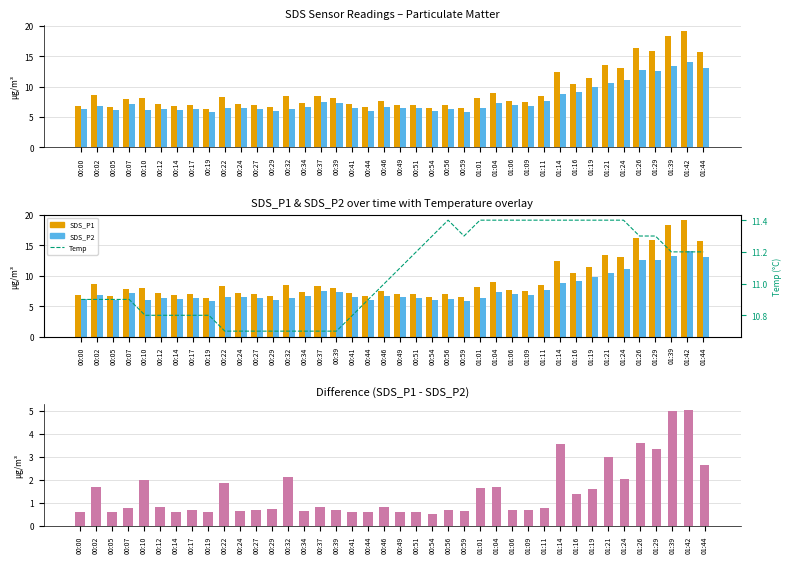

The Diff (P1-P2) + series shows 0.6 at 00:14. True or false?

True